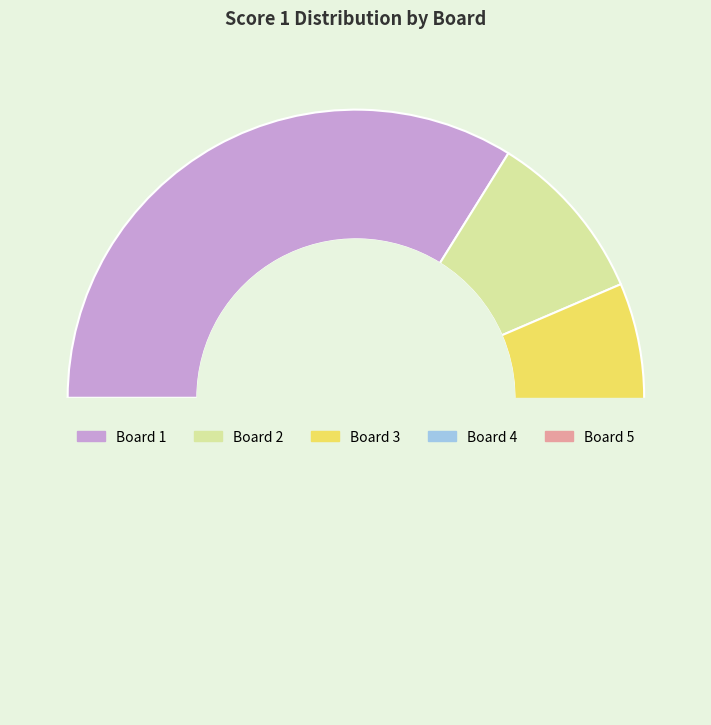

What percentage do Board 3 and Board 2 together represent?

32.3%